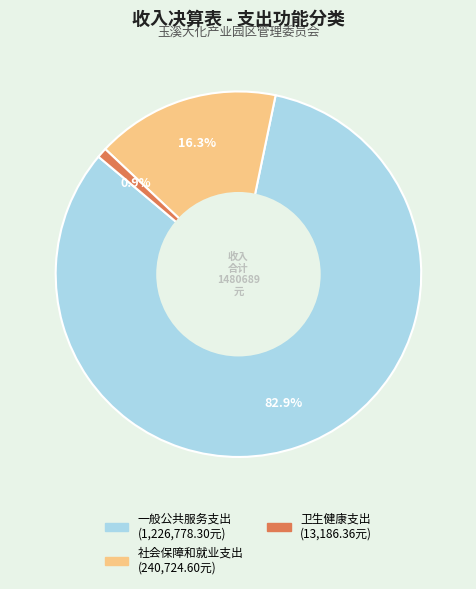

Which has a higher value, 卫生健康支出 or 社会保障和就业支出?

社会保障和就业支出